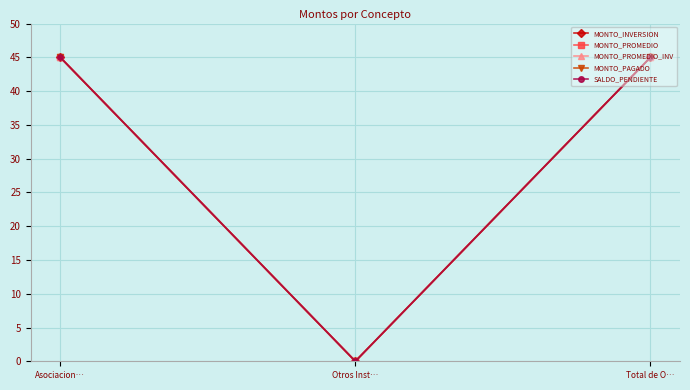

Does the chart have visible grid lines?

Yes